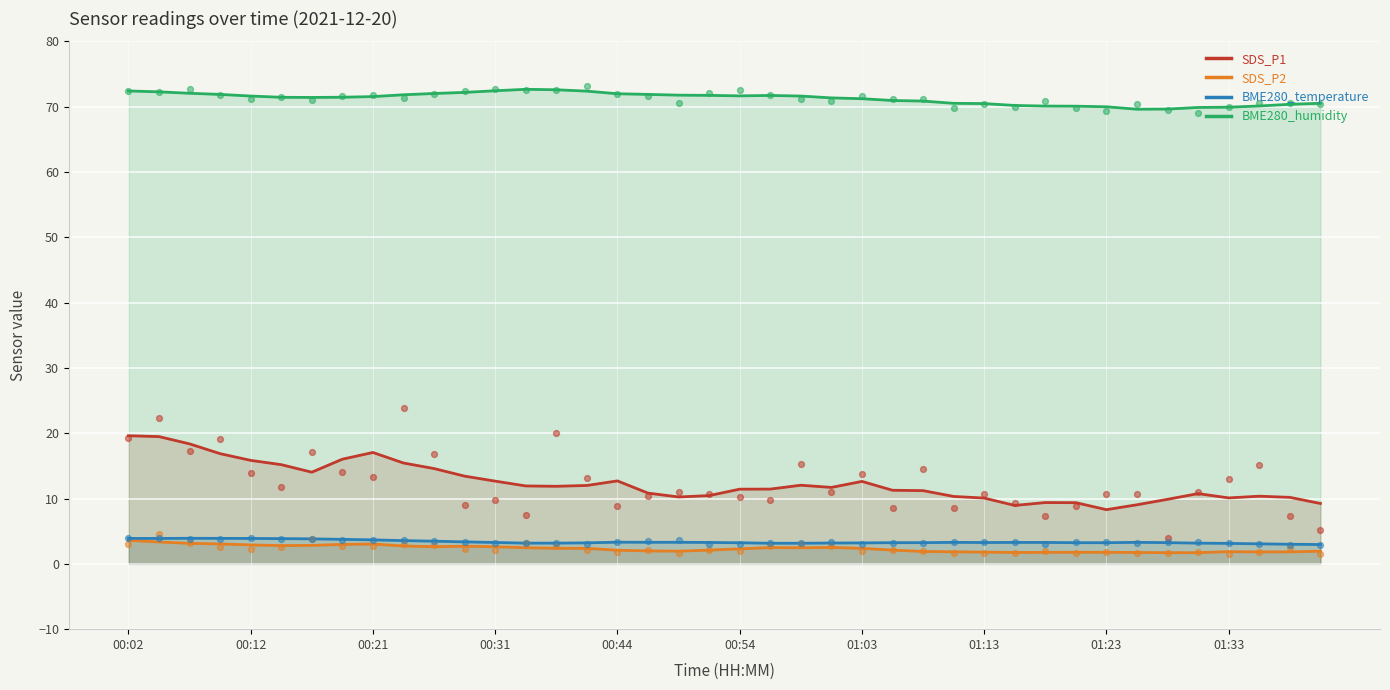

What is the total value across all series at 01:33?

87.6